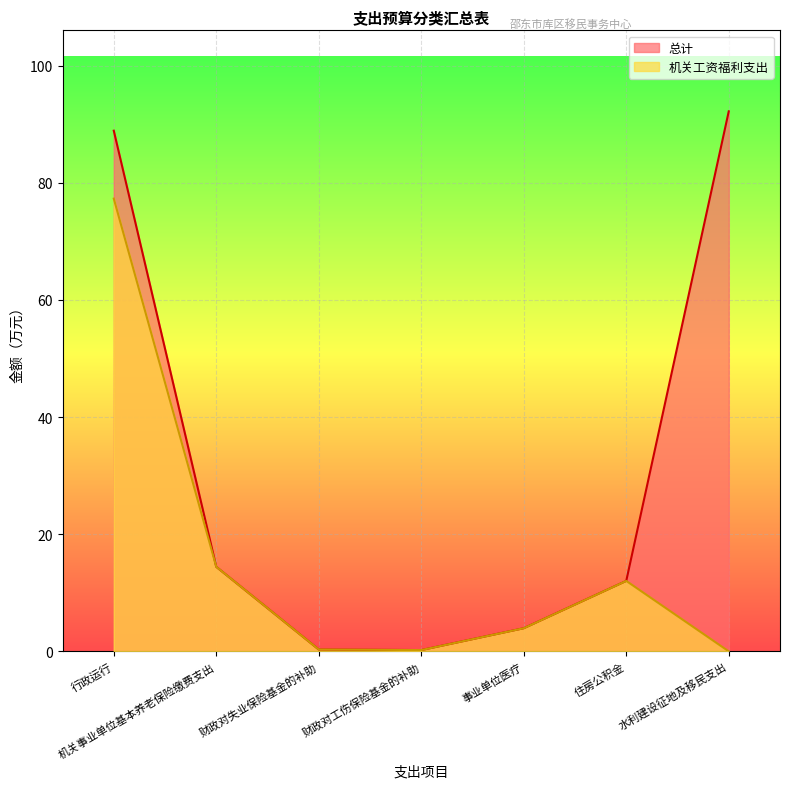

True or false: 机关工资福利支出 and 总计 cross at least once.

False